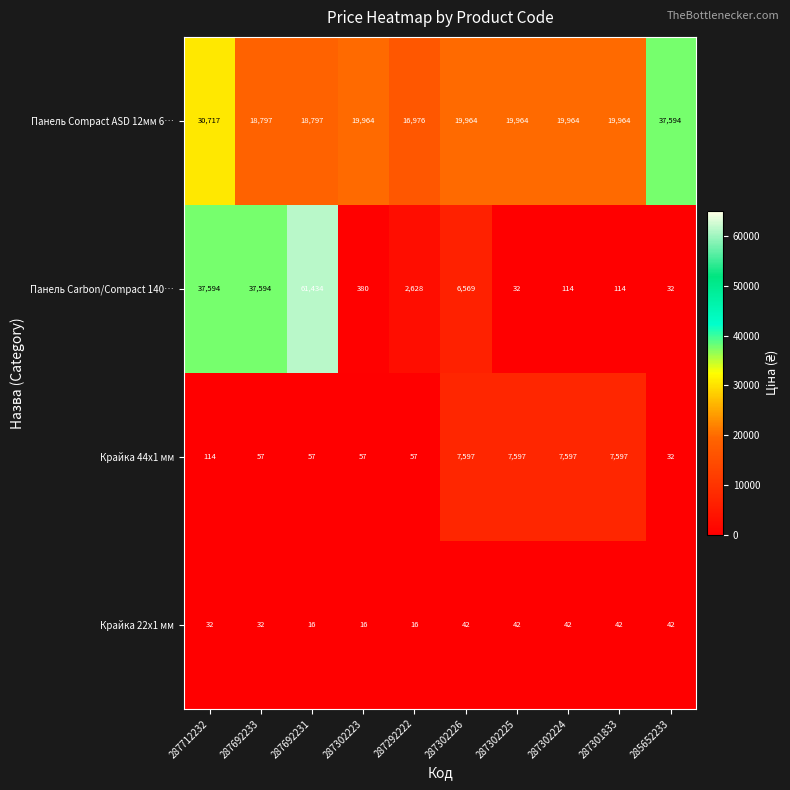

Rank the series at 287712232 from highest to lowest value.

Панель Carbon/Compact 140…, Панель Compact ASD 12мм 6…, Крайка 44x1 мм, Крайка 22x1 мм